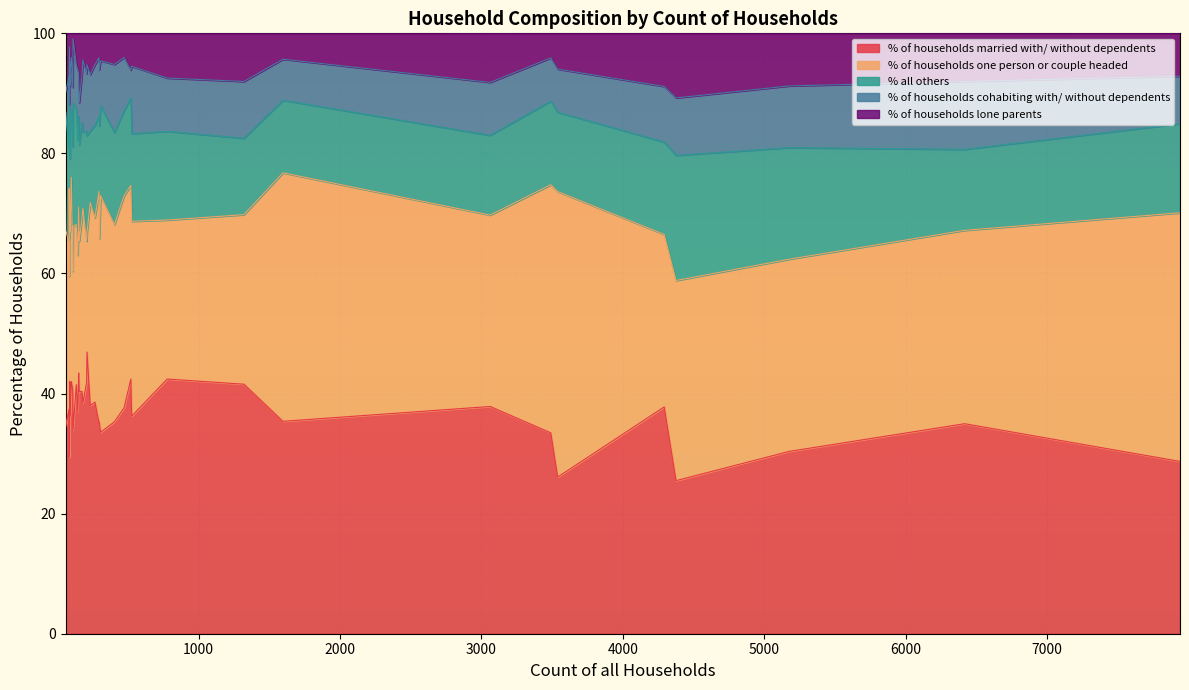

True or false: % all others and % of households cohabiting with/ without dependents cross at least once.

True